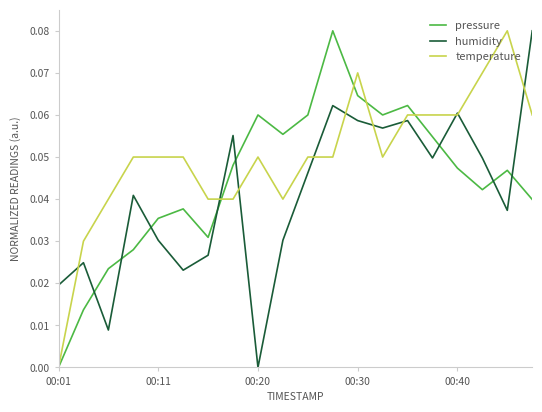

Which series has the largest total across all categories?

temperature